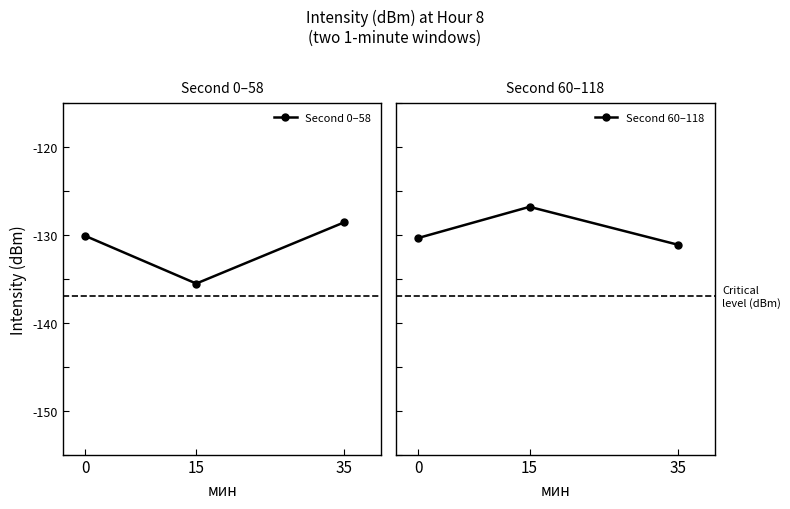

What is the value of the Second 0–58 point at the 1st from the left?

-130.1